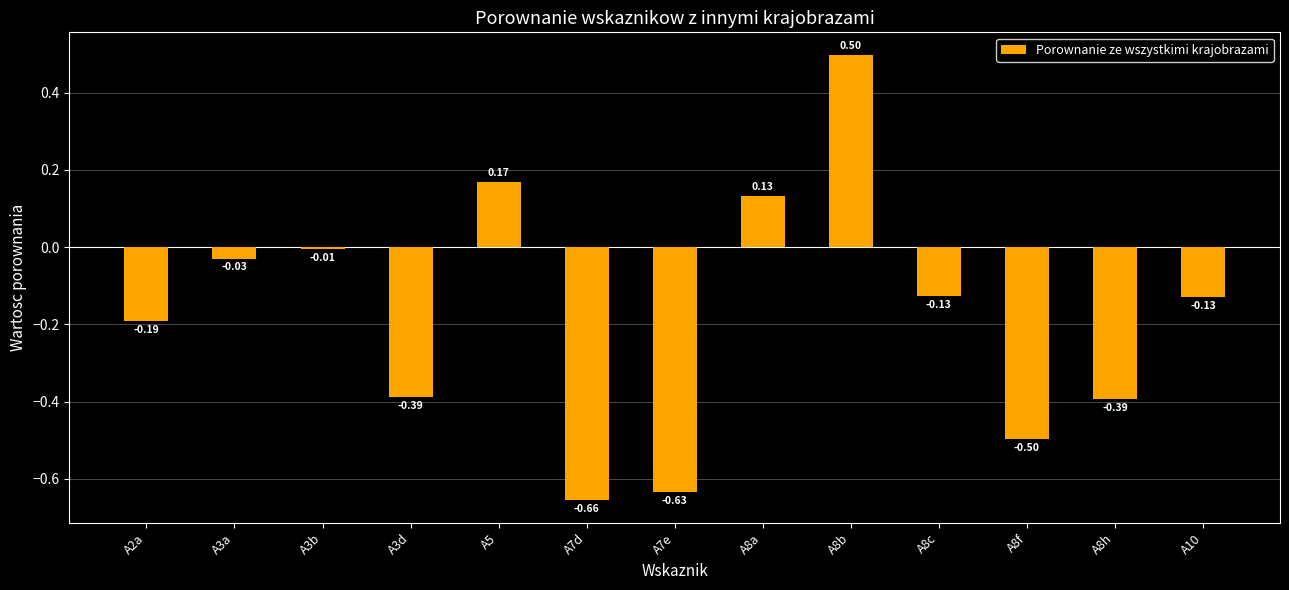

Between A8f and A7d, which is larger?

A8f